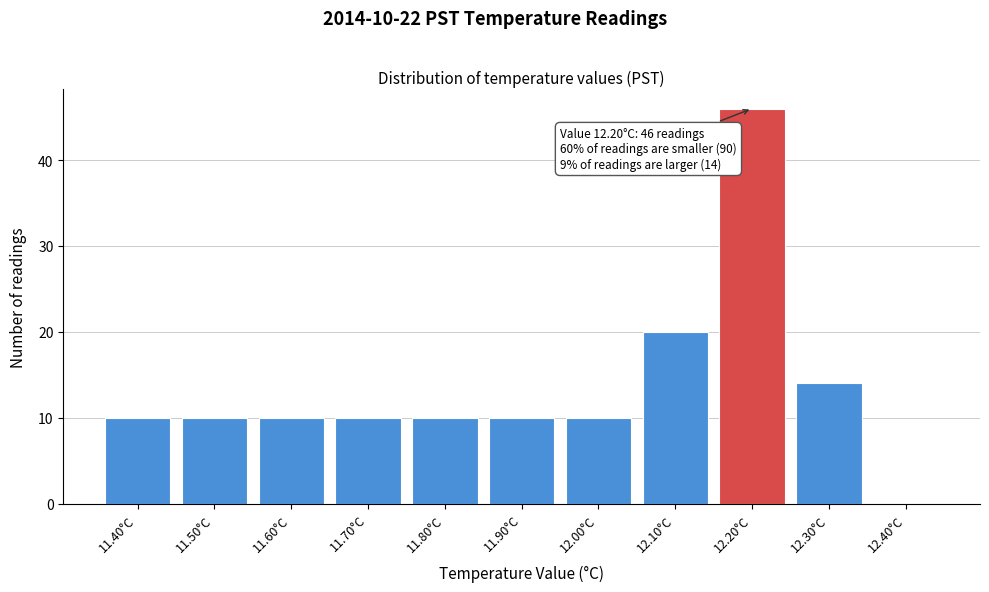

Which range on the x-axis has the tallest bar?

12.15 to 12.25